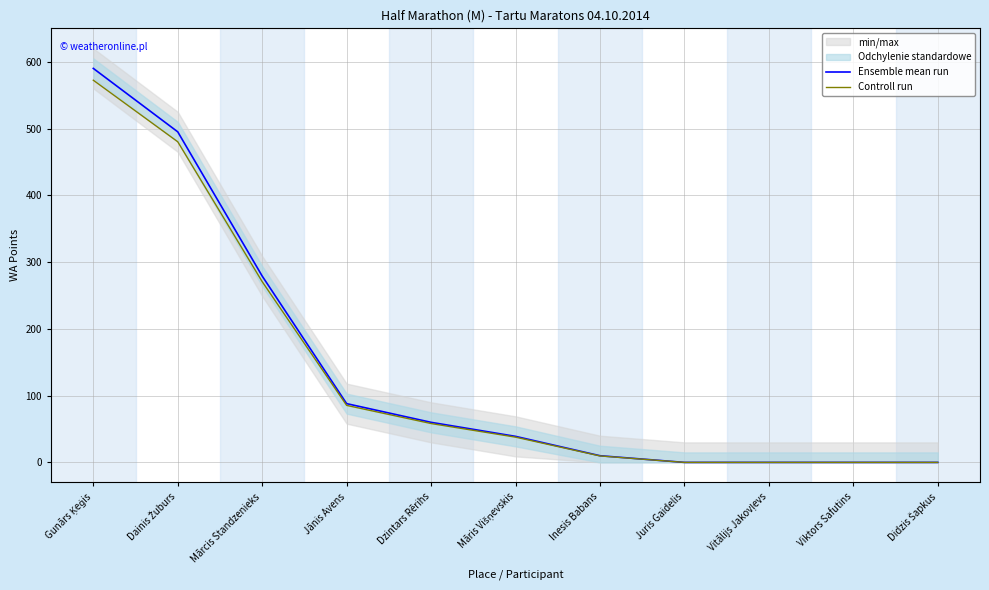

What is the maximum value shown in the chart?

590.0